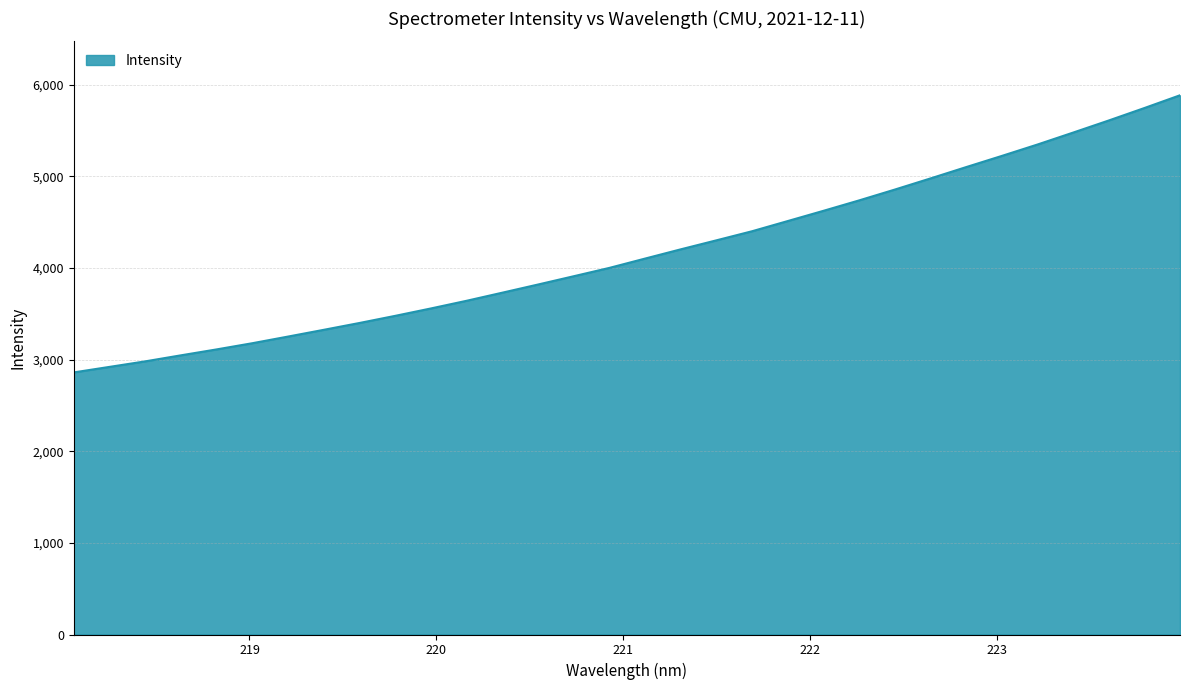

What is the difference between the maximum and minimum values?

3024.1